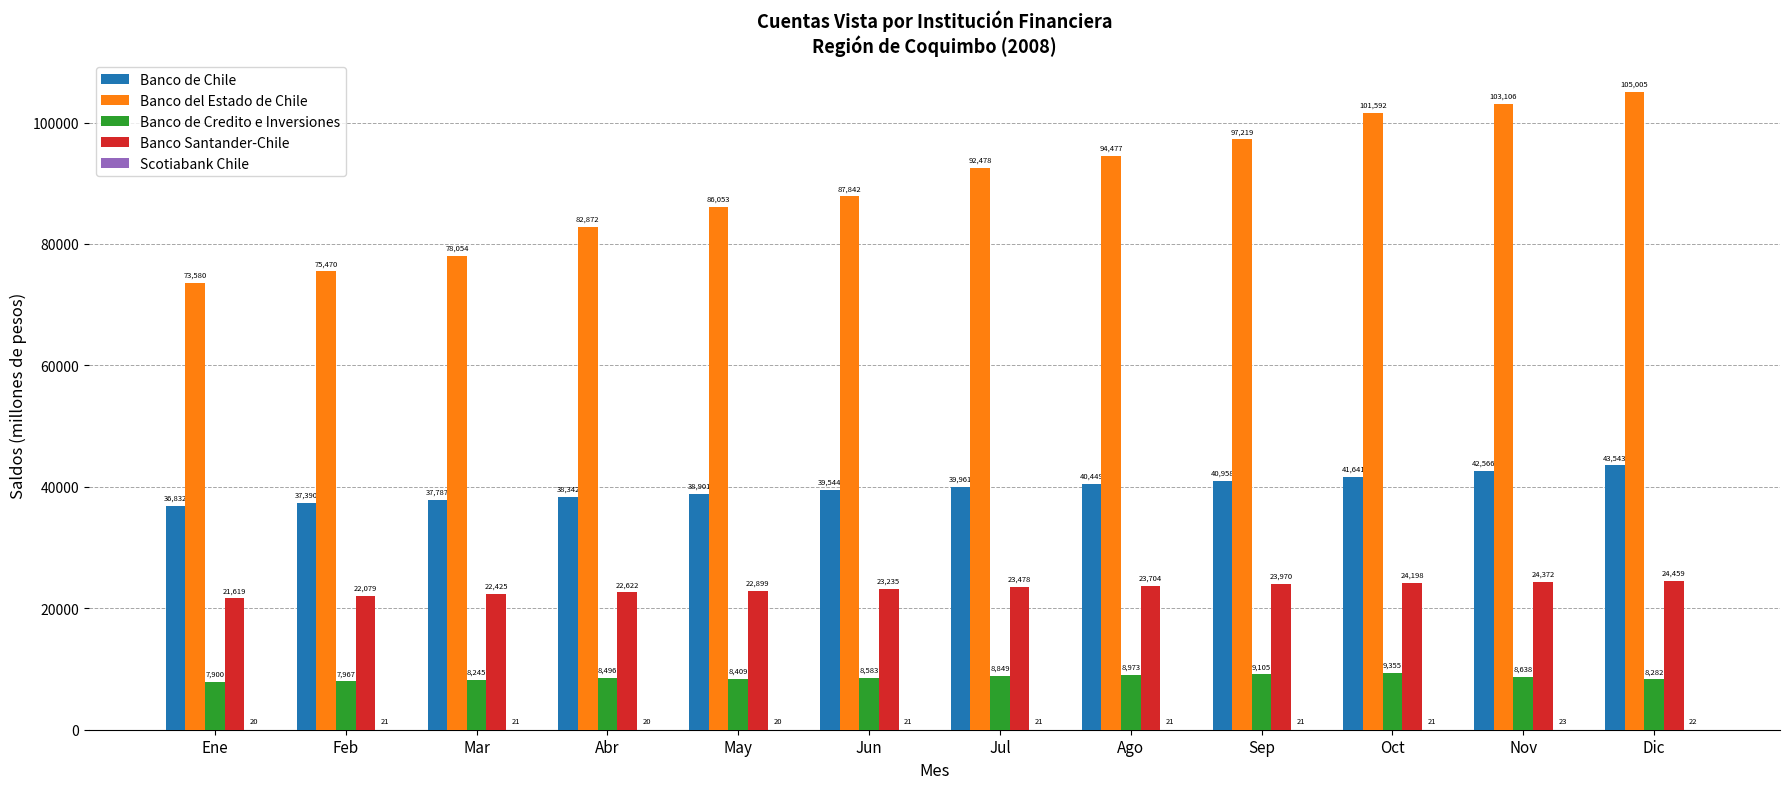

Which series has the largest total across all categories?

Banco del Estado de Chile